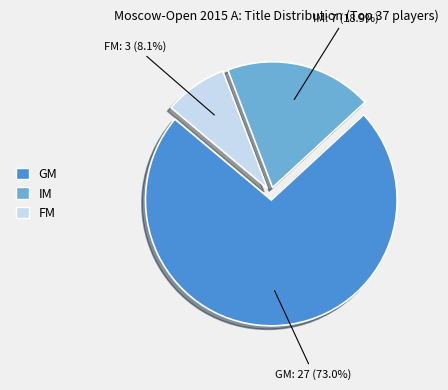

Does any single category account for the majority?

Yes